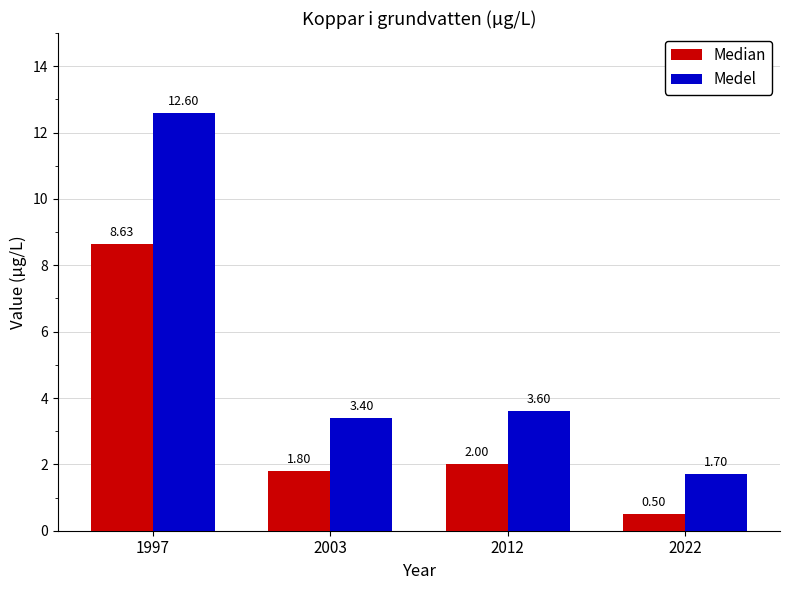

What are all the series names shown in the legend?

Median, Medel